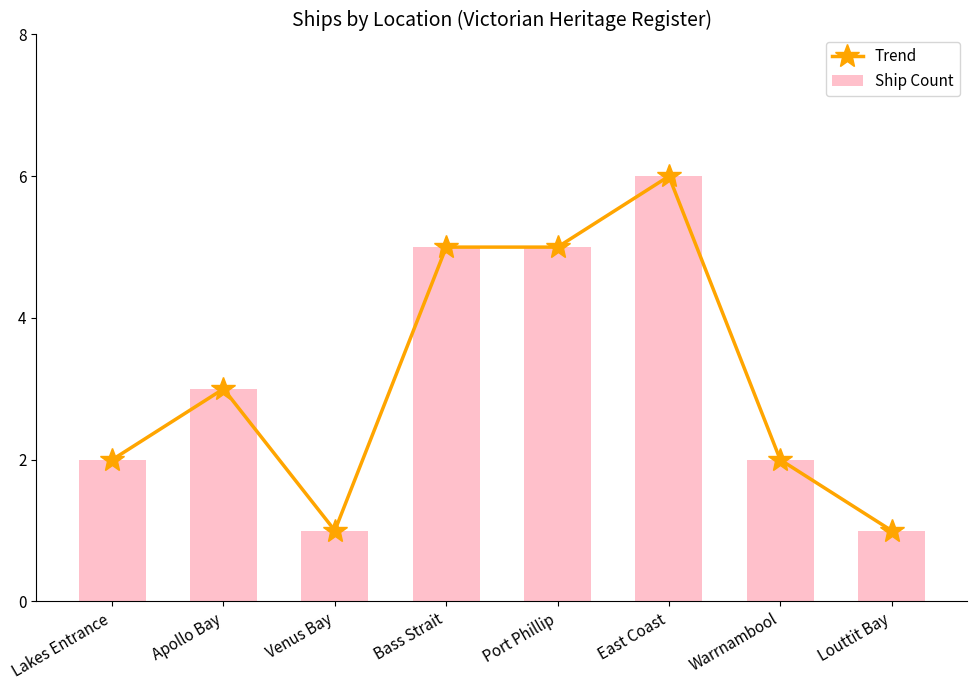

Are the bars horizontal?

No